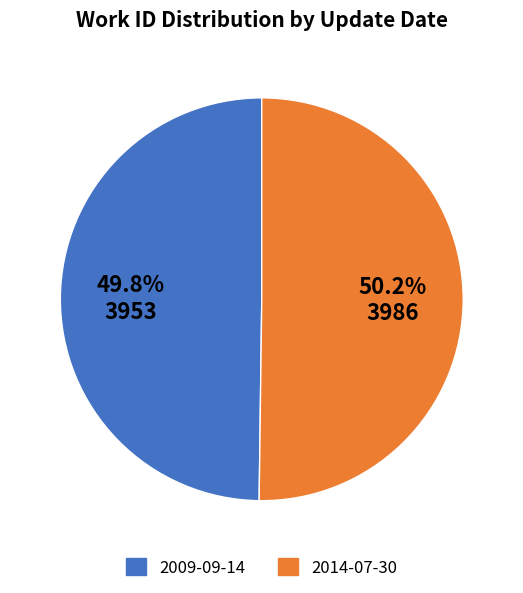

What is the ratio of the value at 2009-09-14 to the value at 2014-07-30?

1.0